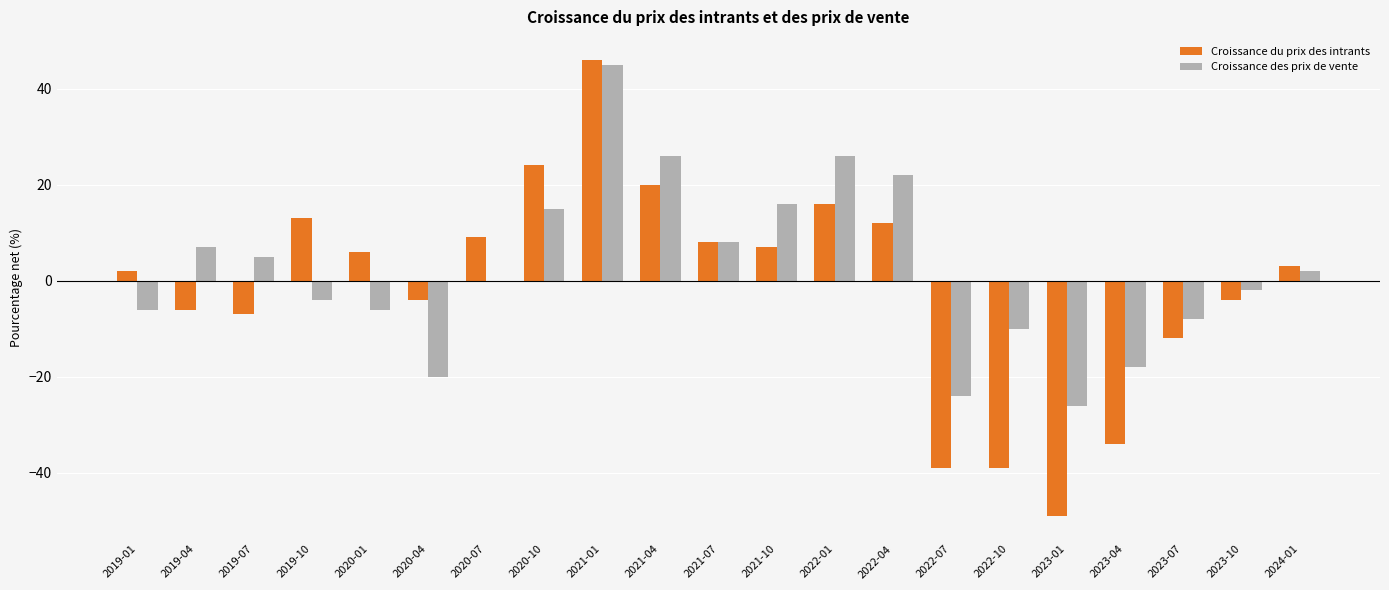

How many distinct data groups are displayed?

2